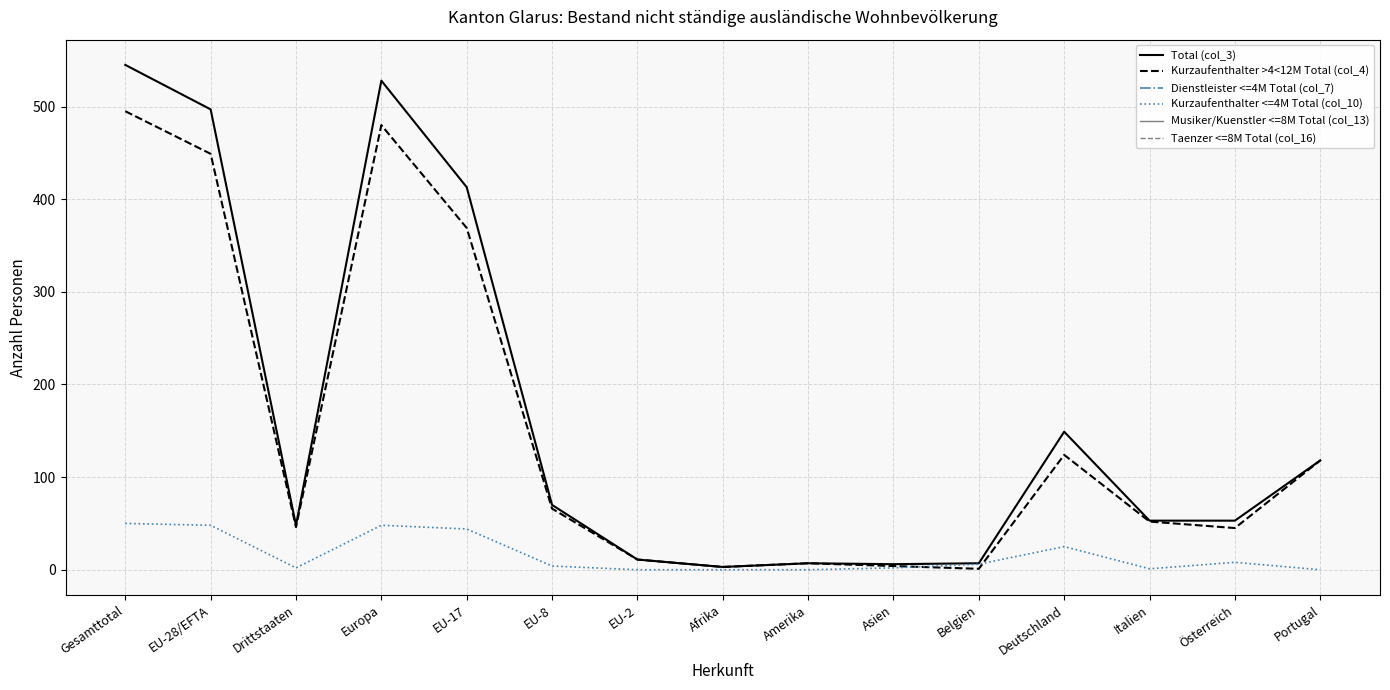

Which category has the highest value in the Kurzaufenthalter >4<12M Total (col_4) series?

Gesamttotal